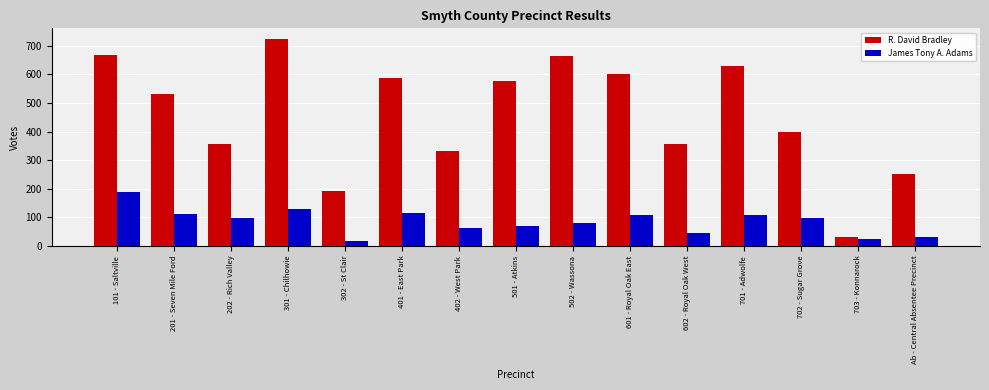

List the series in order of their peak value, lowest first.

James Tony A. Adams, R. David Bradley